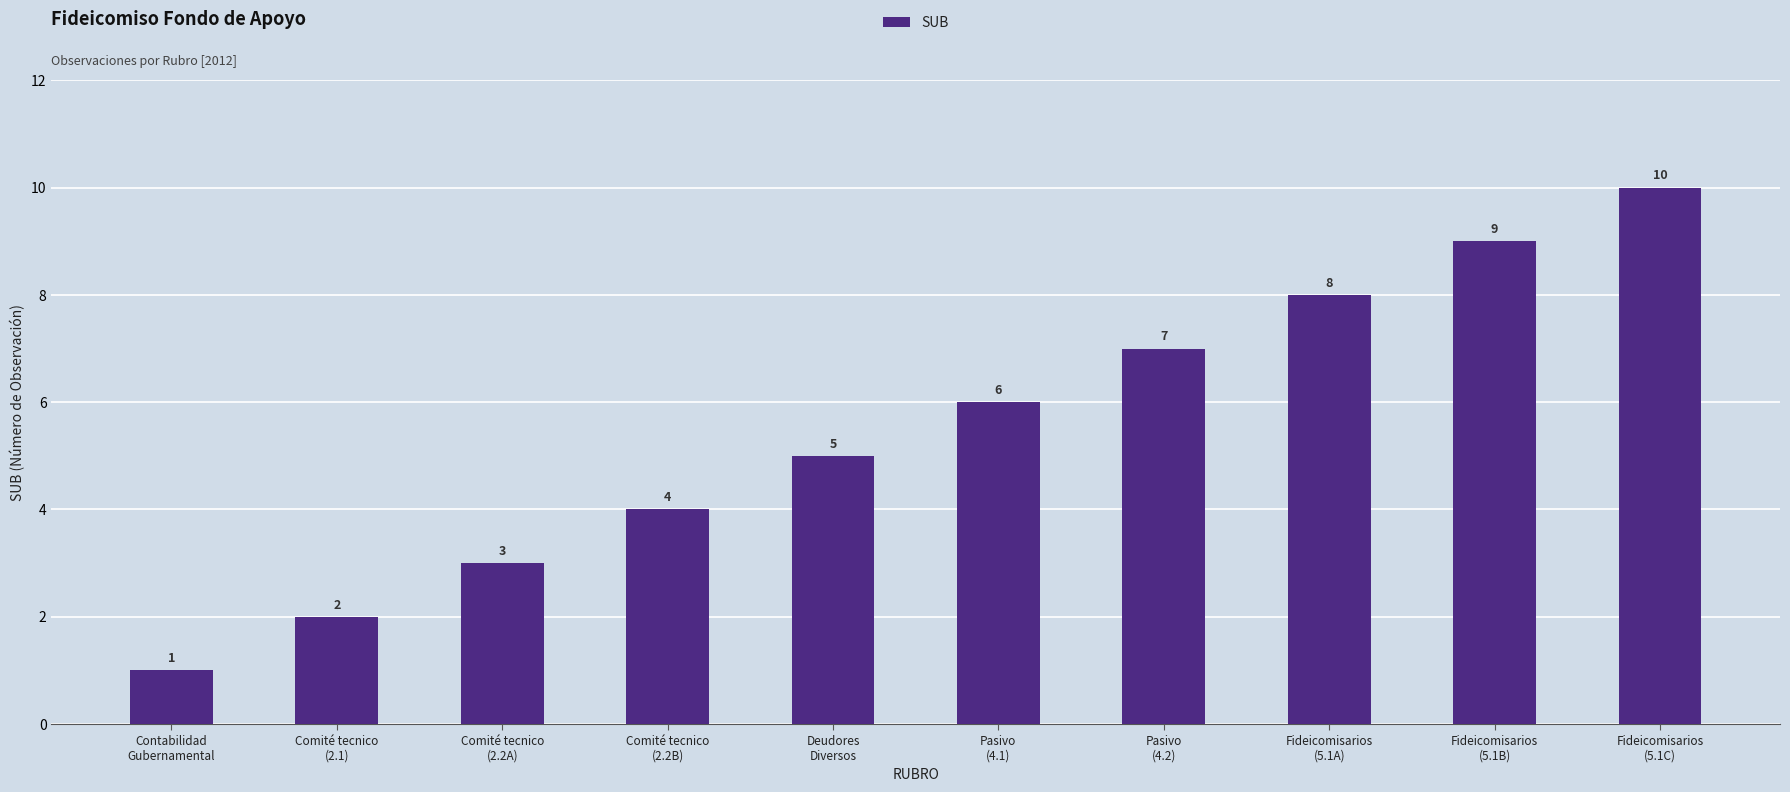

Reading left to right, transcribe all the data shown in this chart.

1	2	3	4	5	6	7	8	9	10